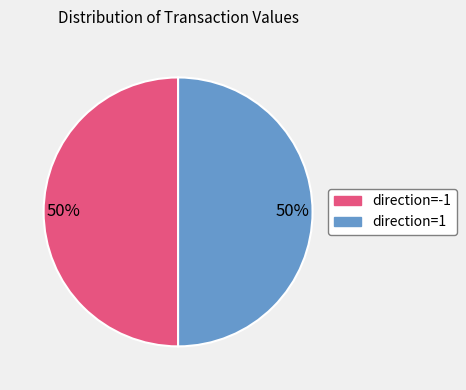

Count the number of slices in the pie.

2